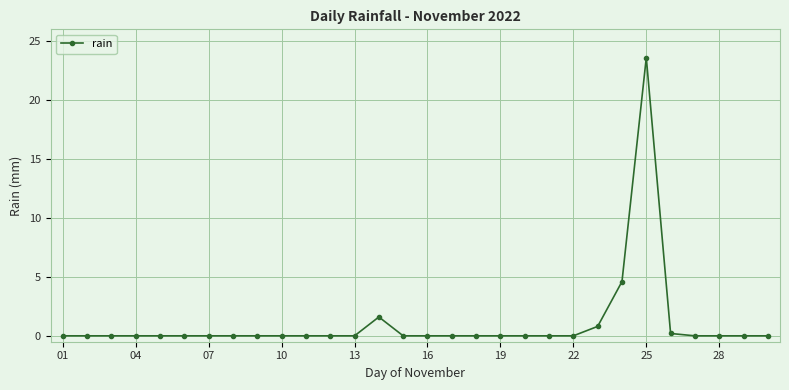

What is the value of the 25th point from the left?

23.6